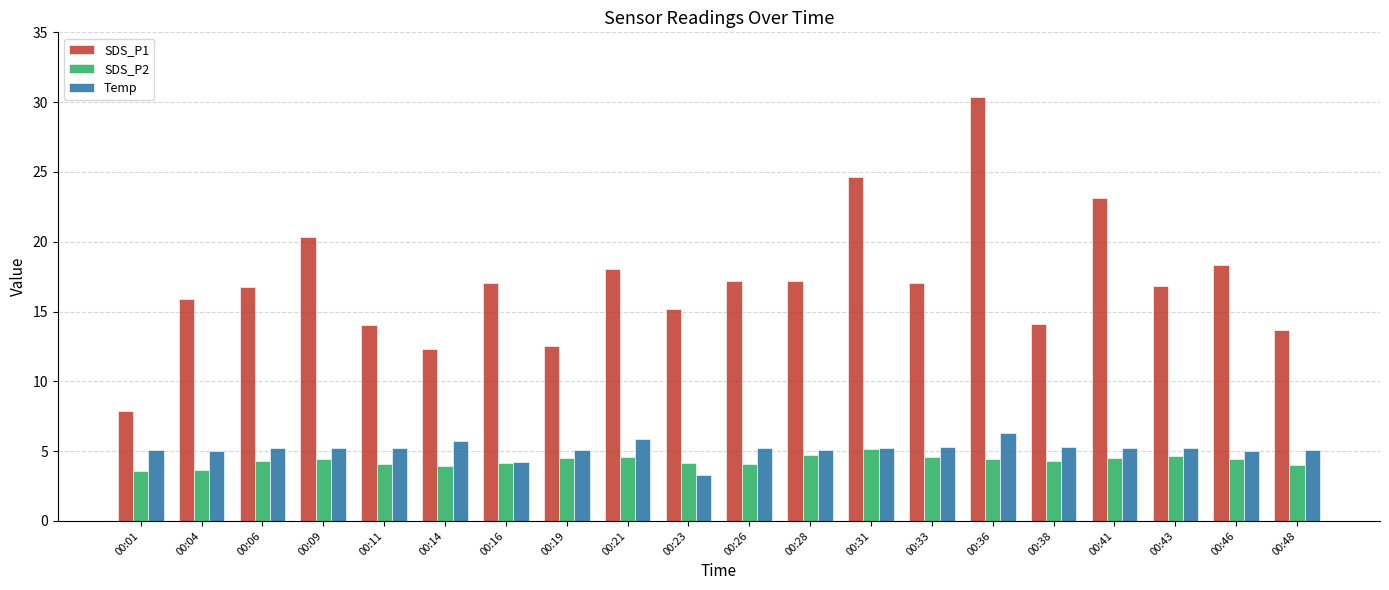

At 00:09, list the series in order from smallest to largest.

SDS_P2, Temp, SDS_P1